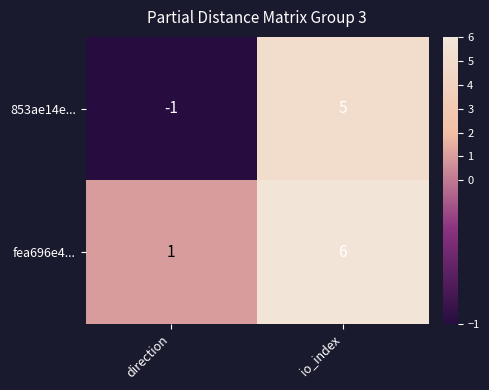

What is the sum of all 853ae14e... values?

4